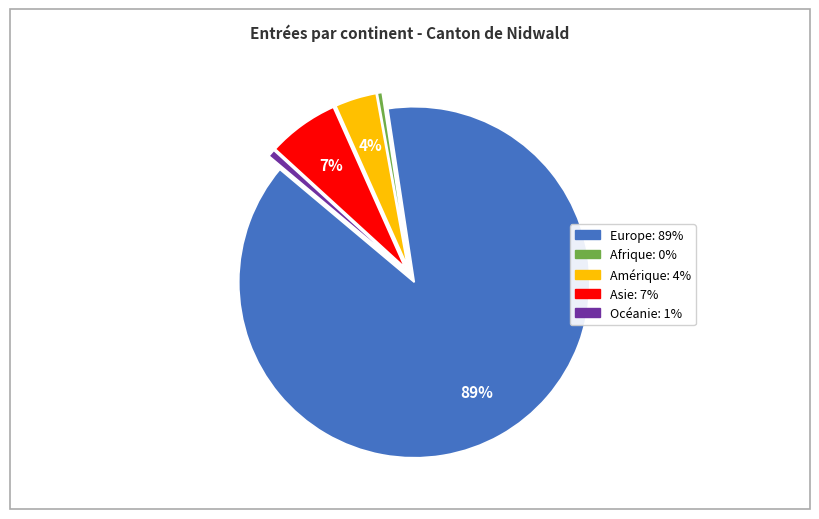

Is Europe the majority of the pie?

Yes